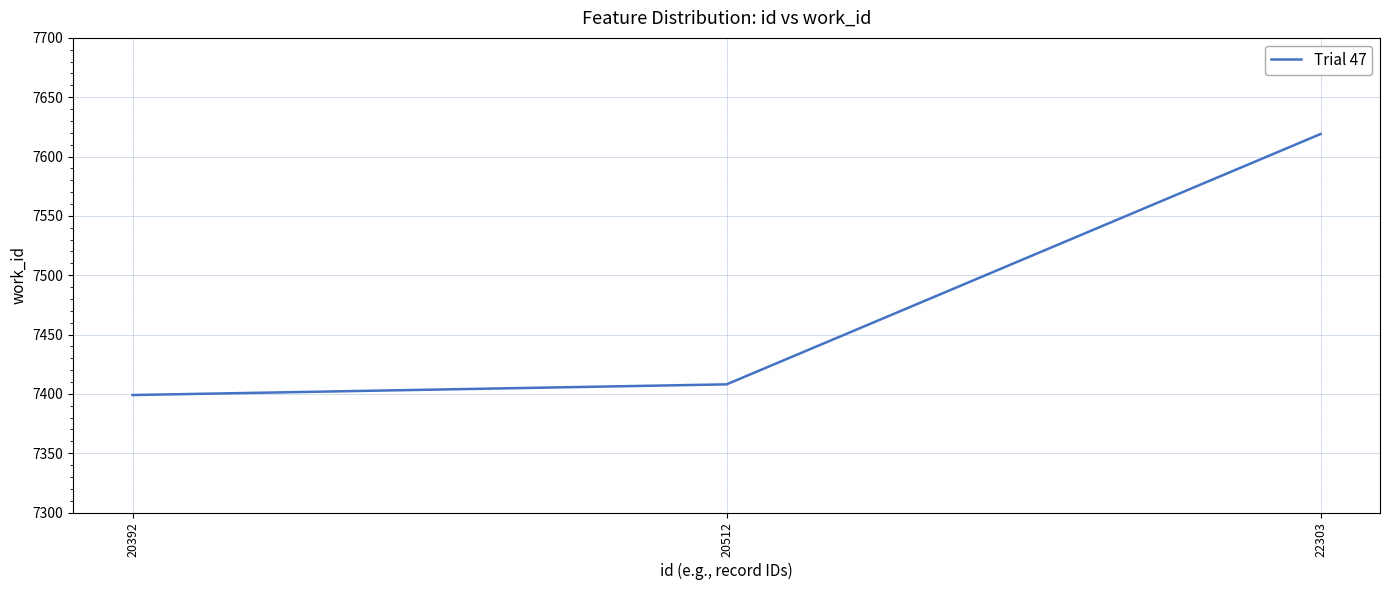

Between 20392 and 22303, which is larger?

22303